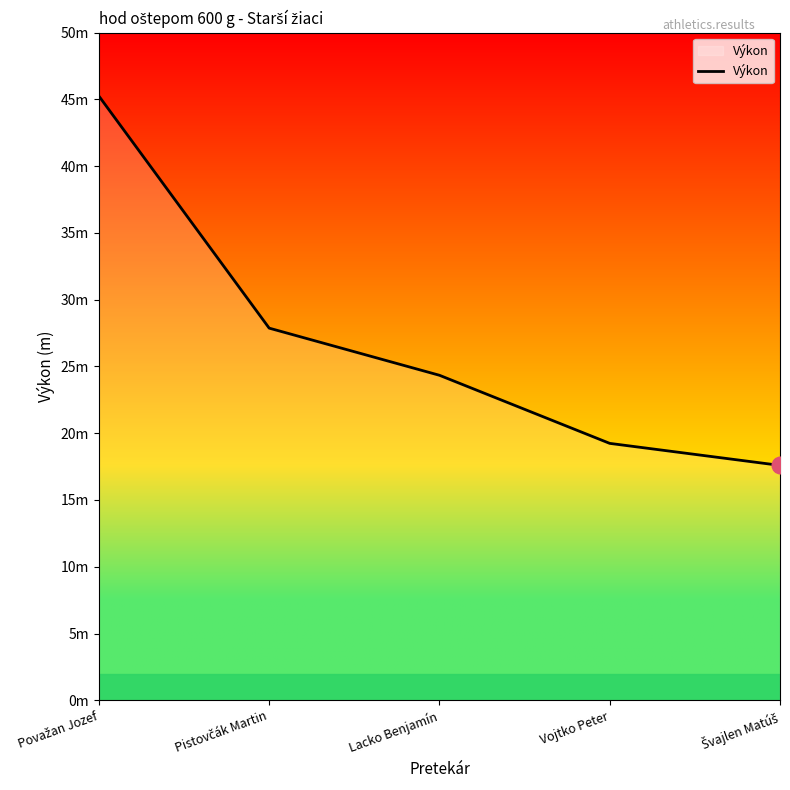

Does the chart display data point markers on the line(s)?

No